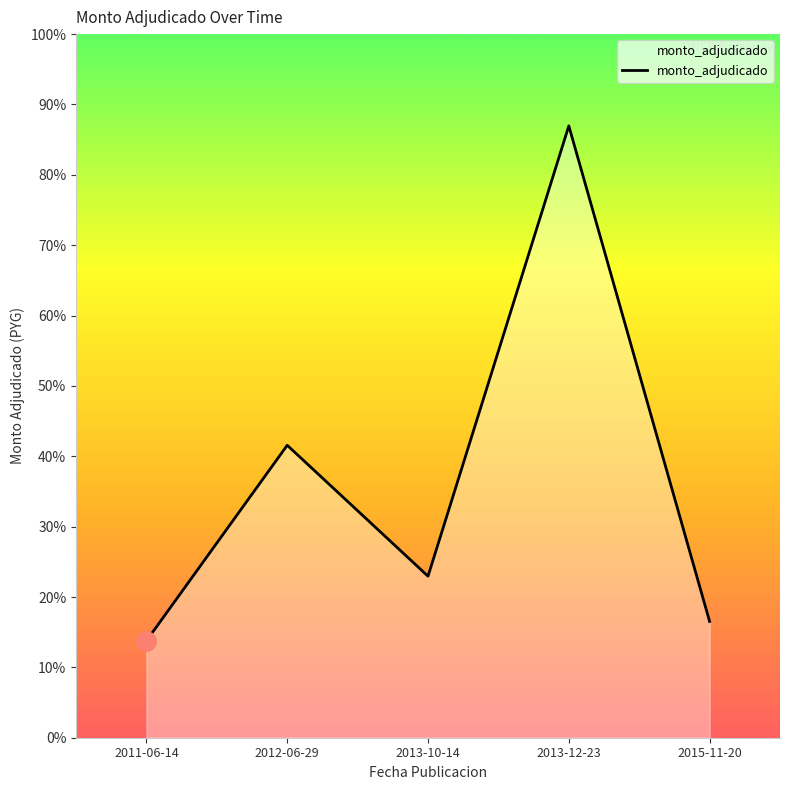

What is the smallest value displayed?

39600000